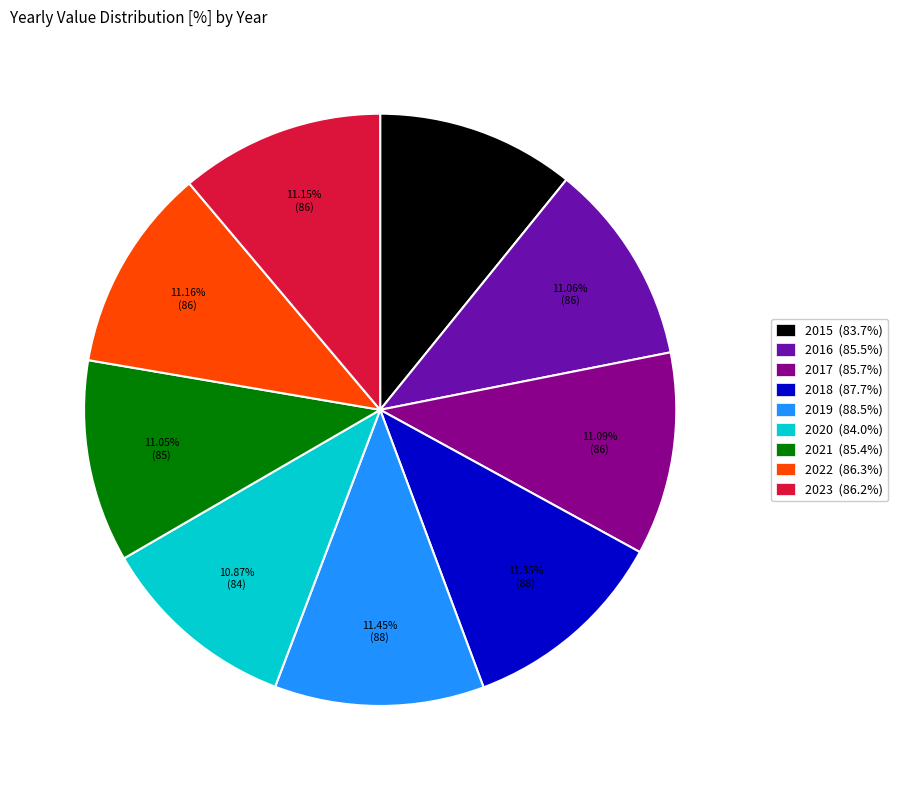

To the nearest percent, what portion does 2018 represent?

11%